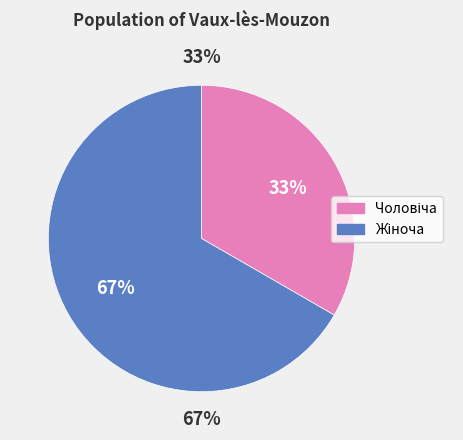

The Жіноча slice represents 67% of the pie. True or false?

True